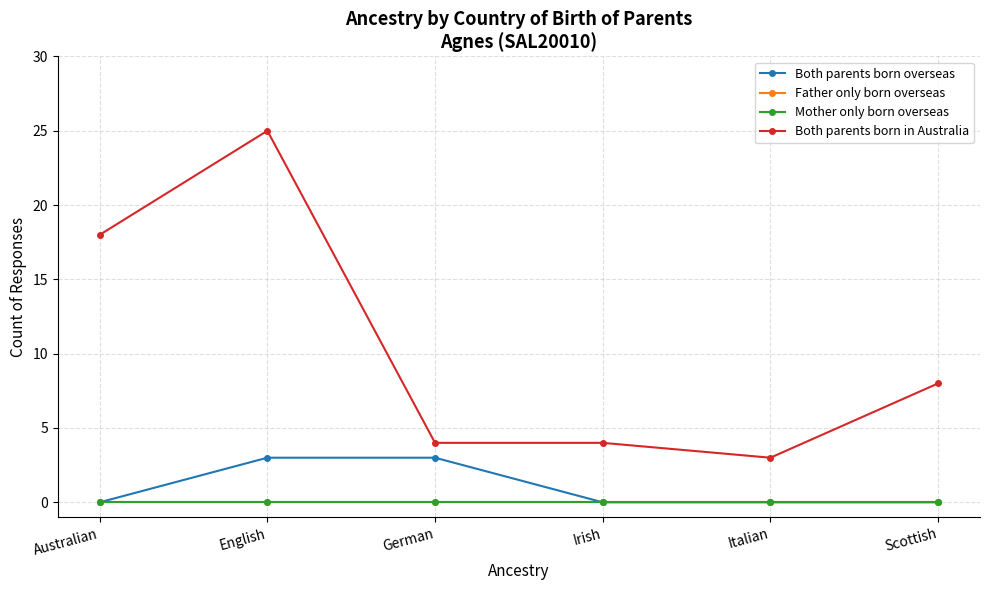

True or false: Both parents born overseas and Mother only born overseas cross at least once.

False